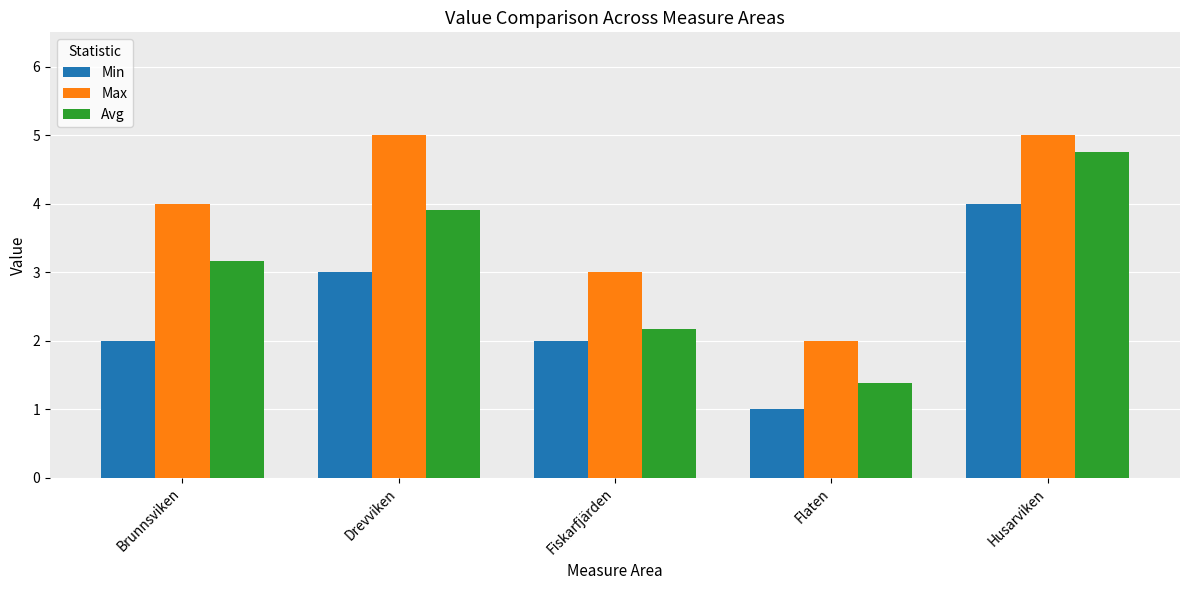

Which series has the largest range (max minus min)?

Avg